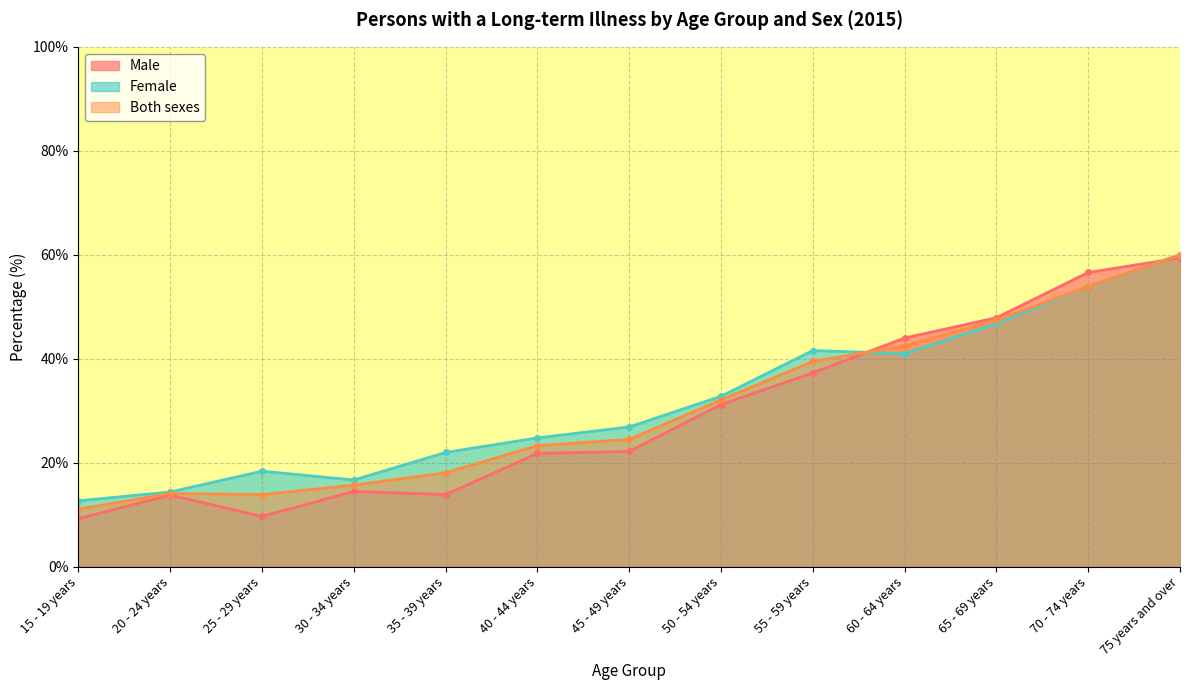

What is the difference between the Female values at 35 - 39 years and 15 - 19 years?

9.3